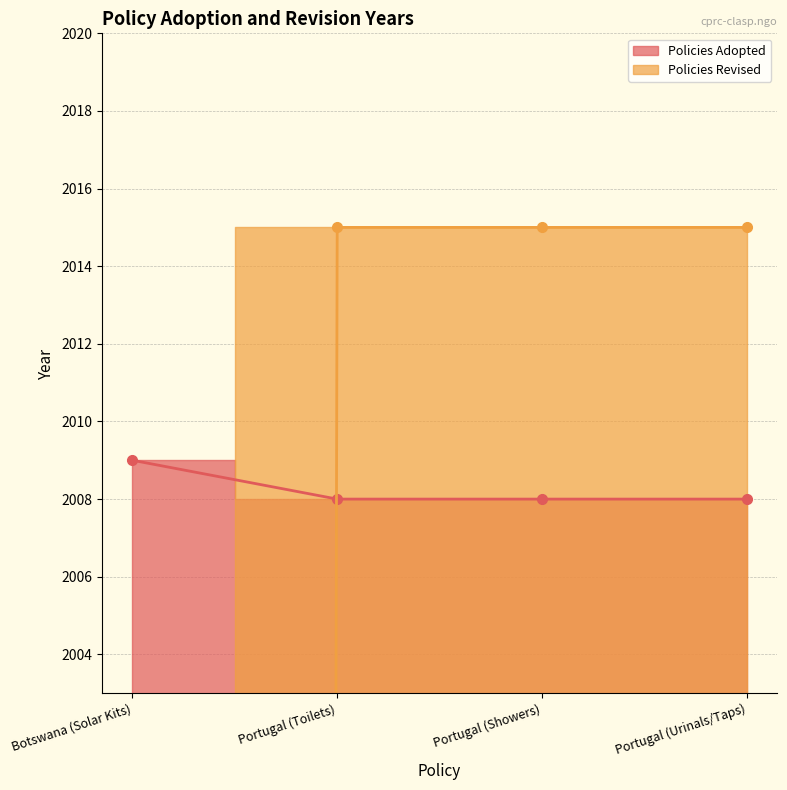

True or false: Policies Revised has more than 1 points higher than both neighbors.

False